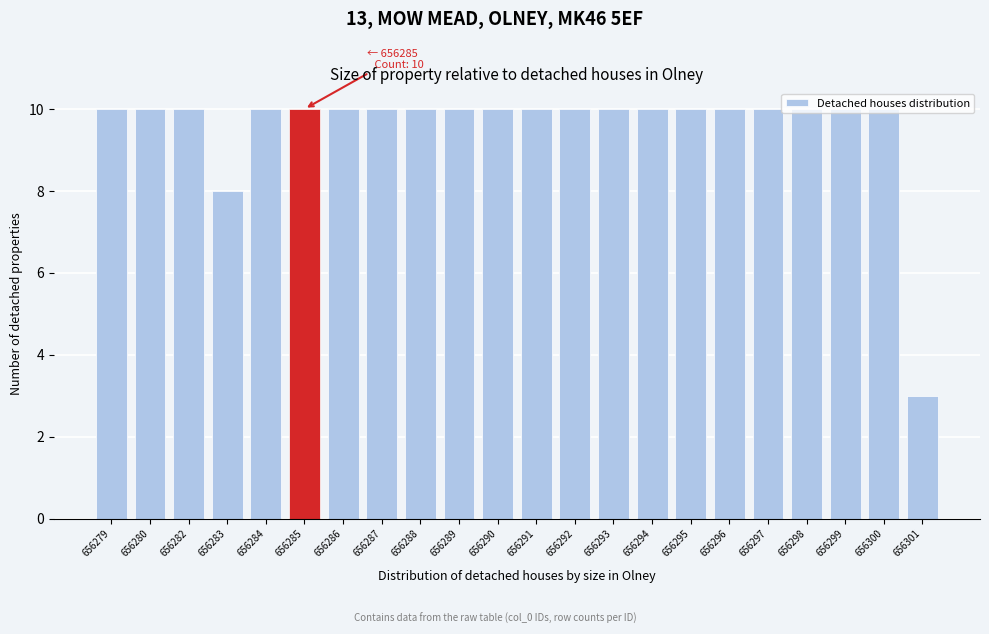

Is it true that the value at 656301 is 5?

False